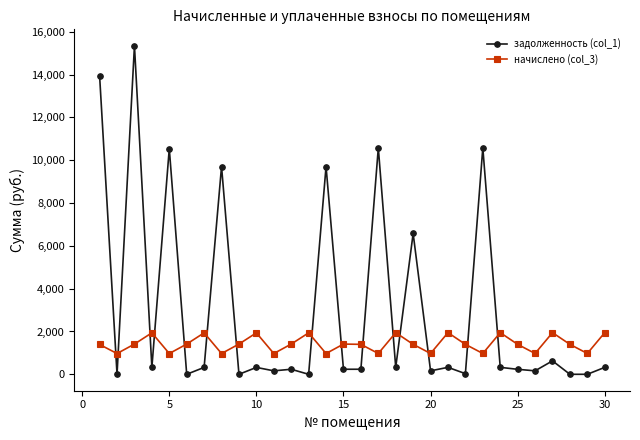

What is the minimum value for начислено (col_3)?

969.9